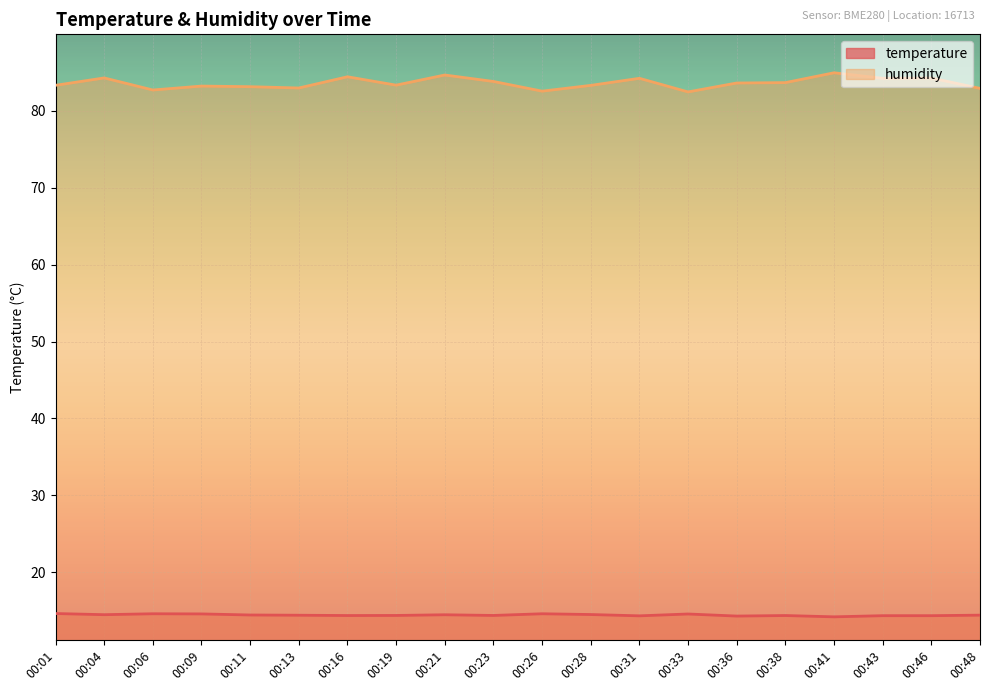

At which category is the sum across all series the highest?

00:41